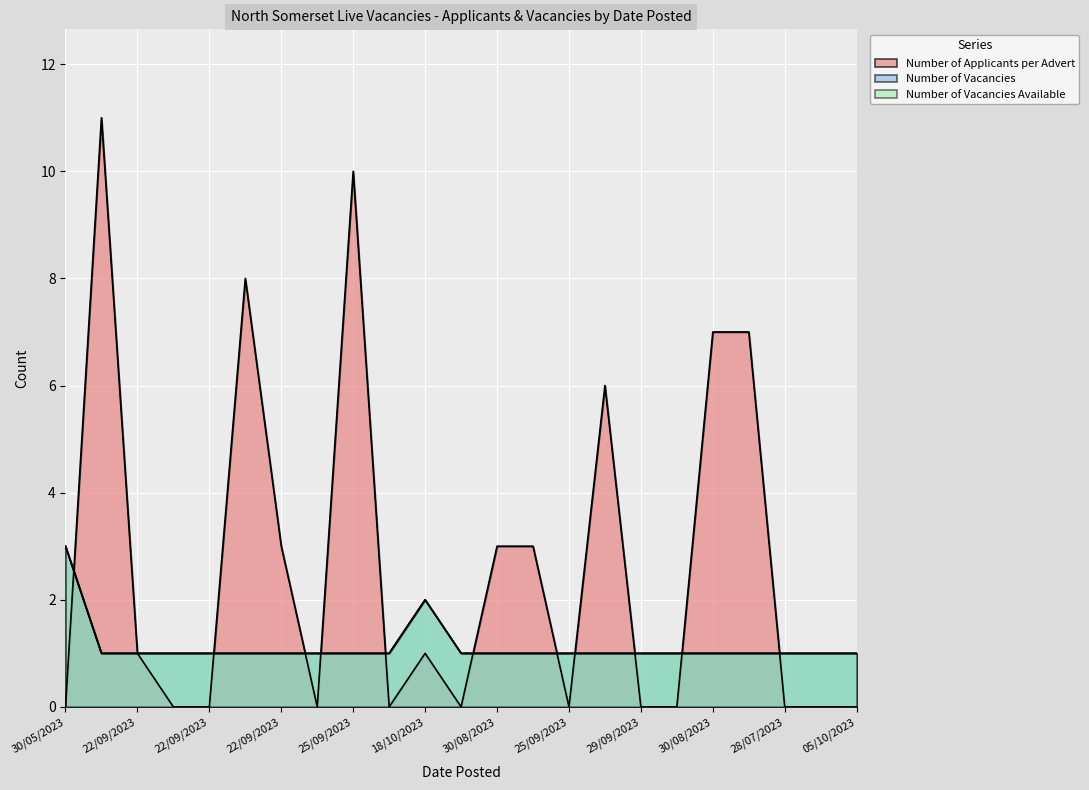

In Number of Applicants per Advert, how many points are higher than both neighbors (excluding endpoints)?

5